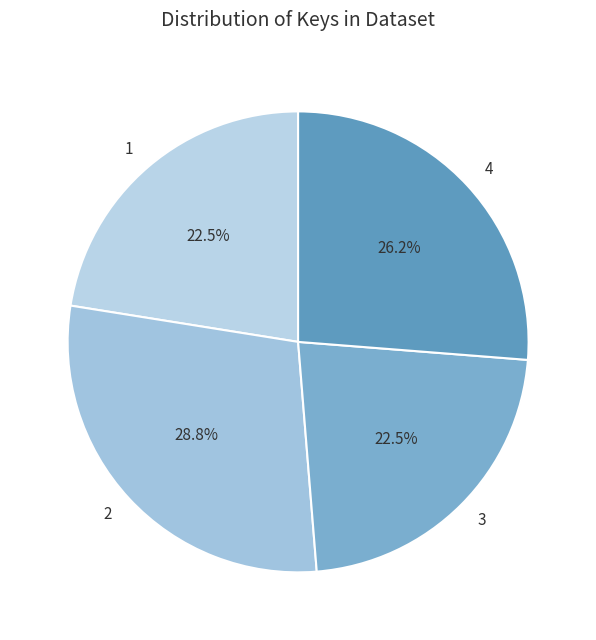

Combined, do 1 and 2 account for over 50%?

Yes